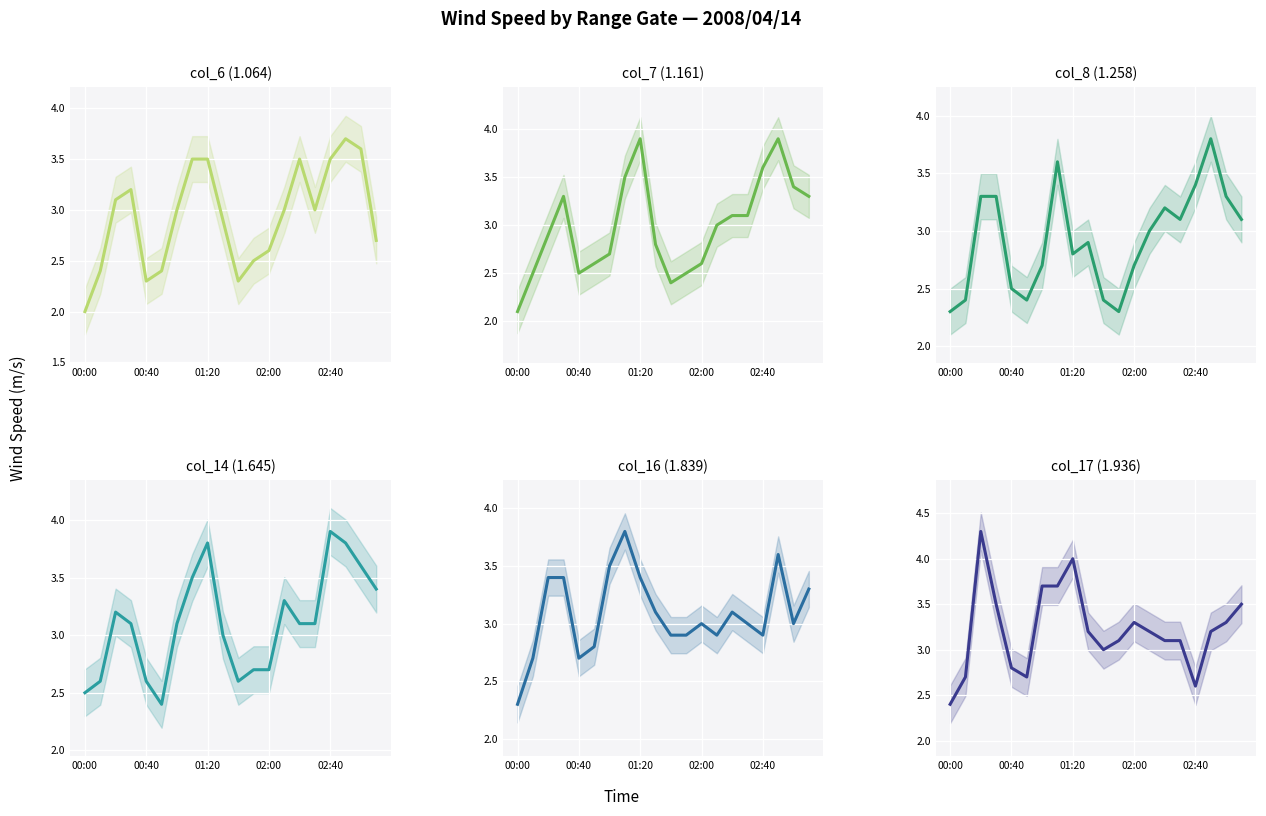

Is the value of col_16 (1.839) at 6 greater than the value of col_17 (1.936) at 15?

Yes